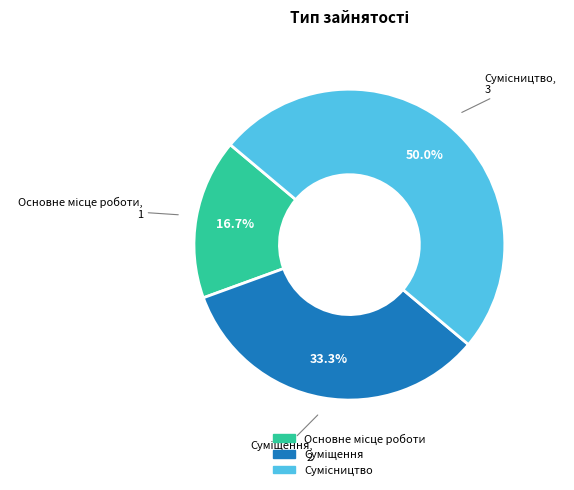

How many slices are in this pie chart?

3